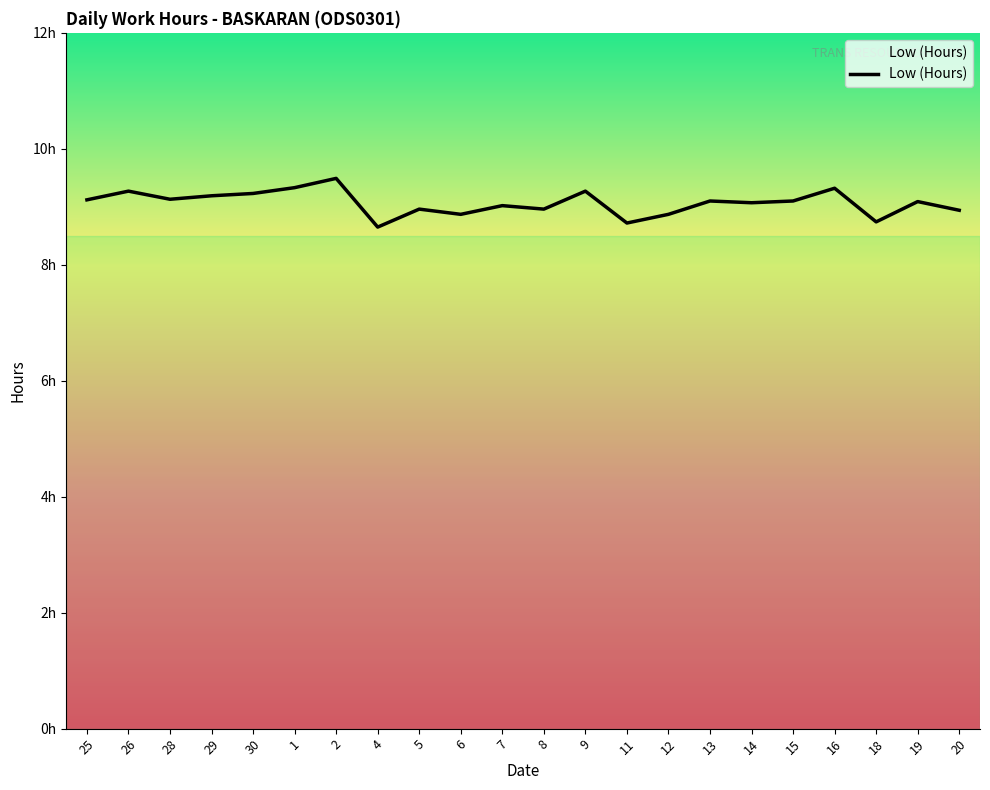

Is it true that the value at 30 is 5.3?

False